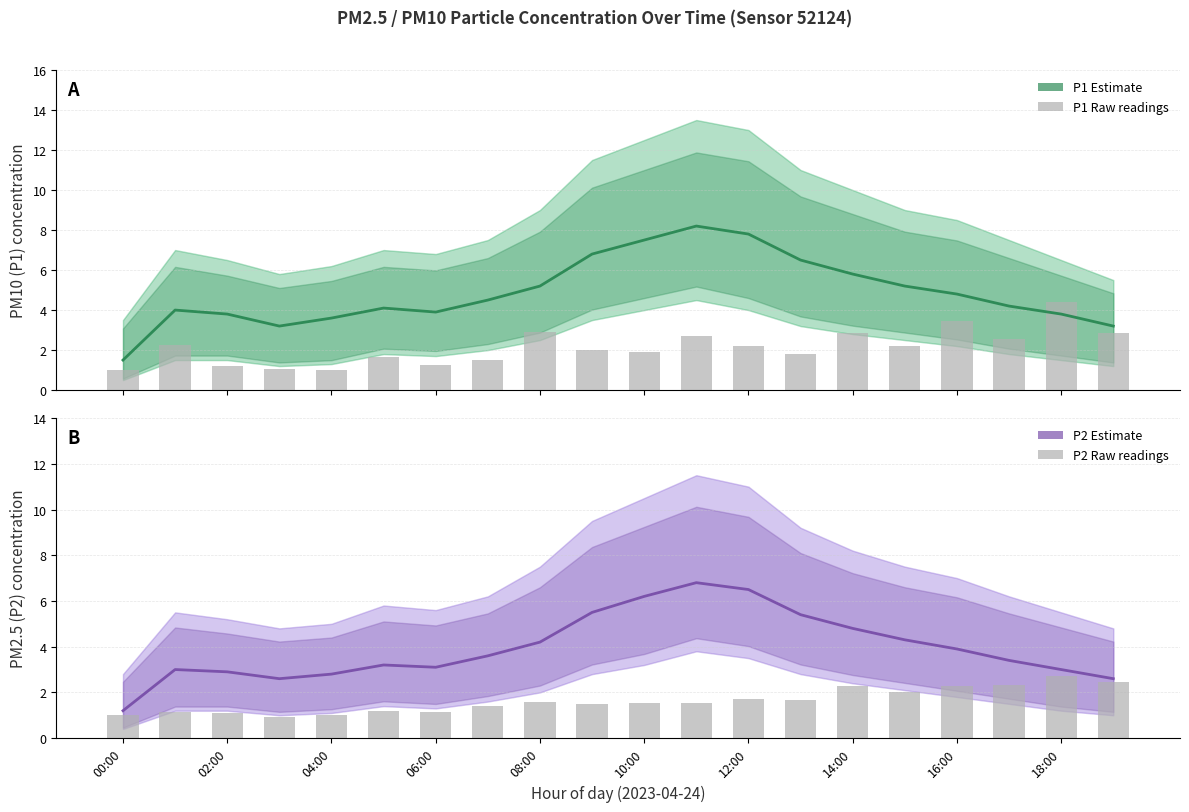

How many categories are shown in the chart?

20